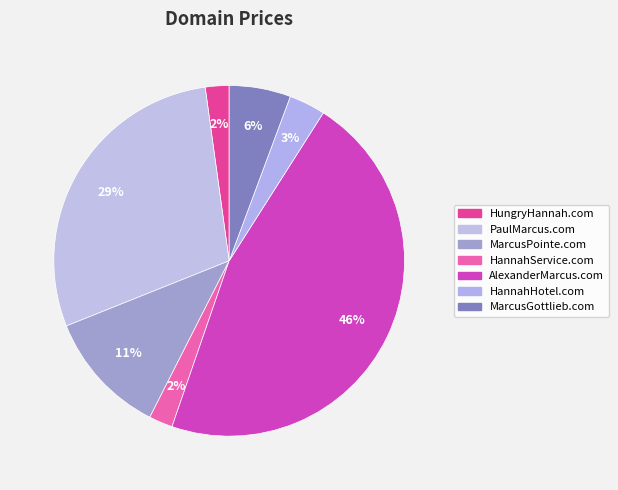

Rank the categories by value from lowest to highest.

HungryHannah.com, HannahService.com, HannahHotel.com, MarcusGottlieb.com, MarcusPointe.com, PaulMarcus.com, AlexanderMarcus.com